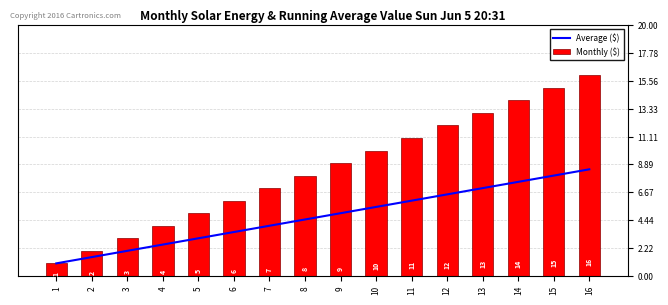

The value of Average ($) at 15 is 8.0. True or false?

True